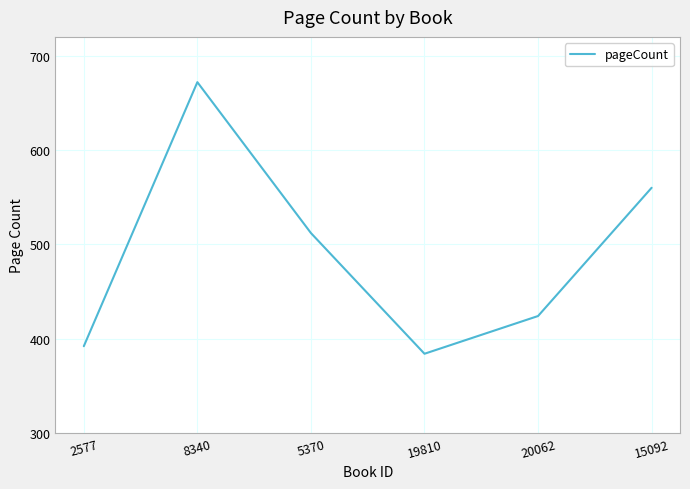

What is the difference between the values at 20062 and 8340?

248